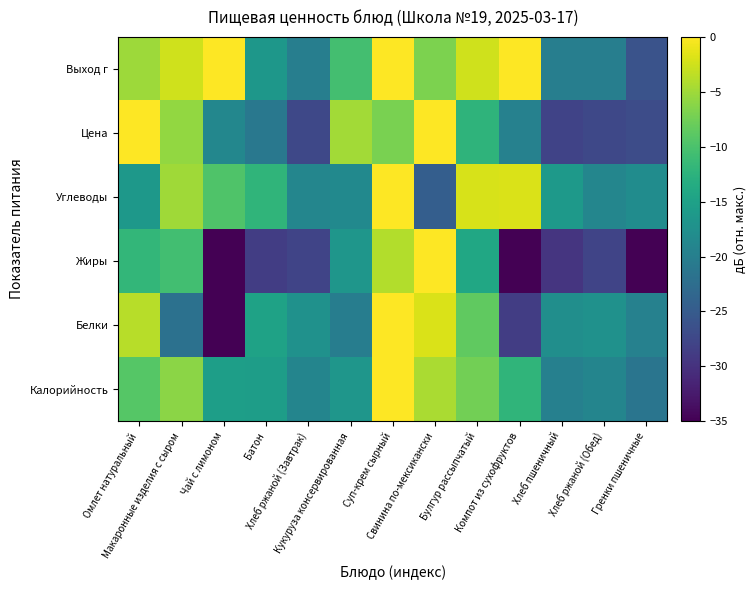

At which category does the chart reach its minimum across all series?

Чай с лимоном